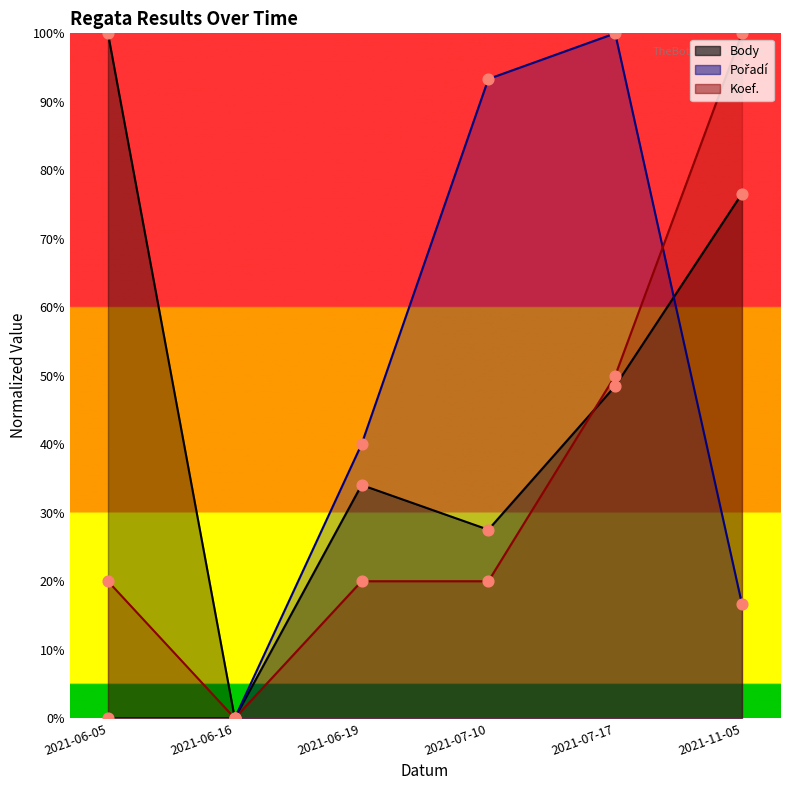

Which series reaches the minimum Y coordinate?

Body